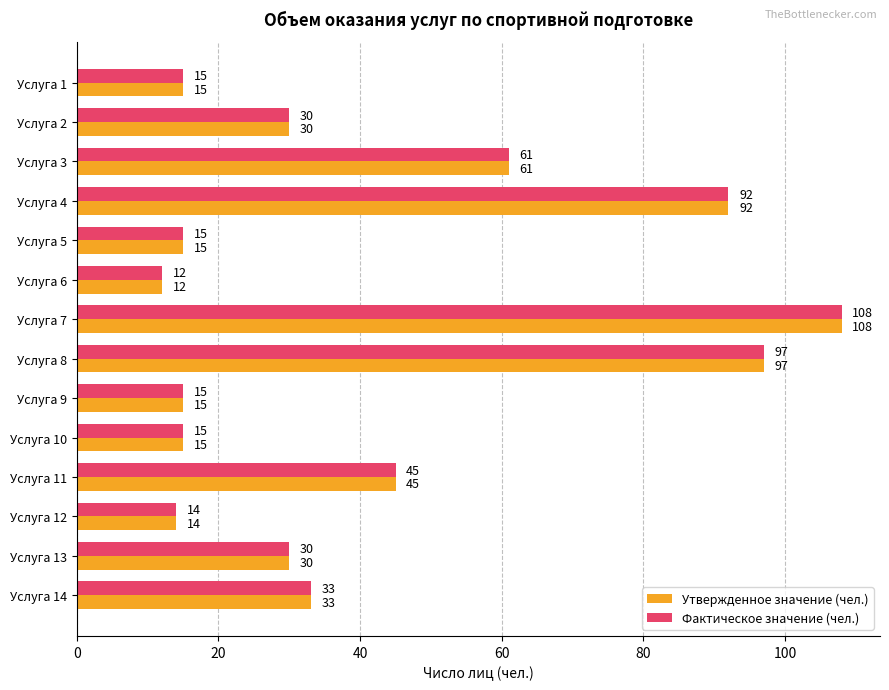

What is the difference between the maximum and minimum values in the Фактическое значение (чел.) series?

96